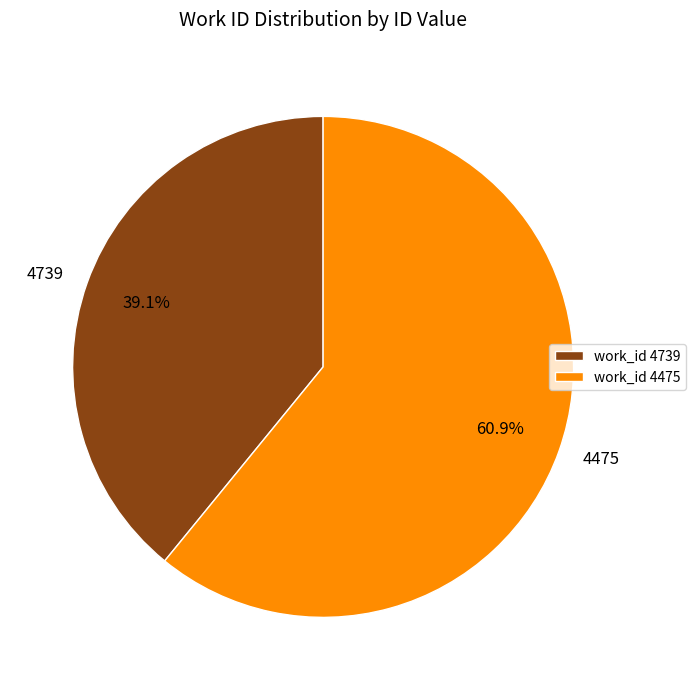

What is the ratio of the value at 4475 to the value at 4739?

1.6